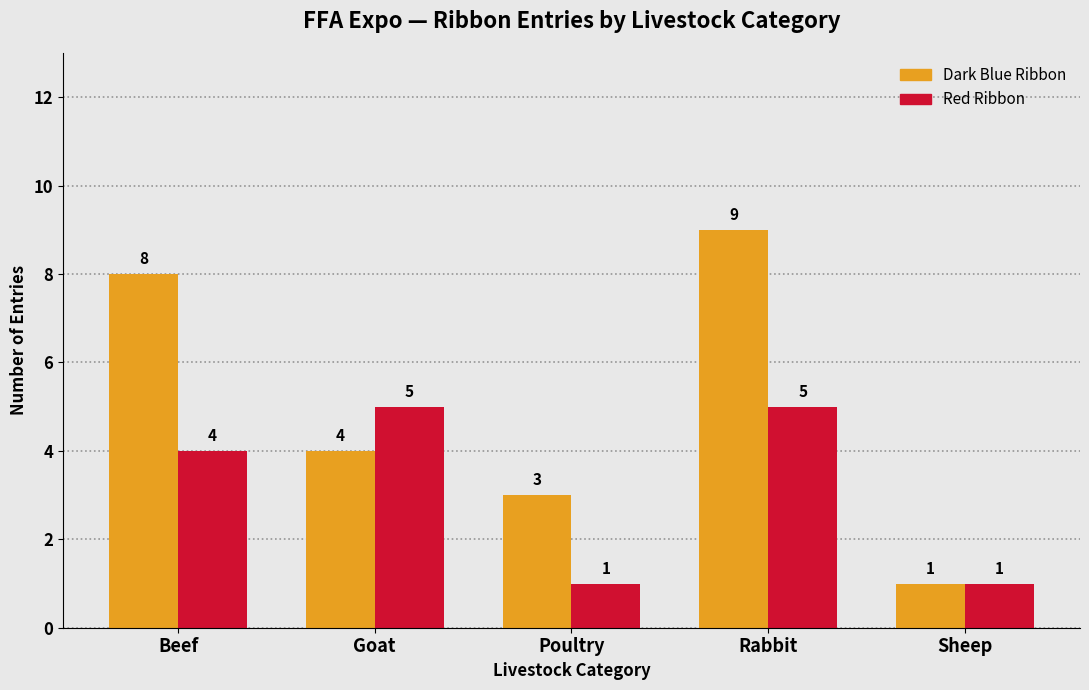

What is the spread (max minus min) of values at Rabbit?

4